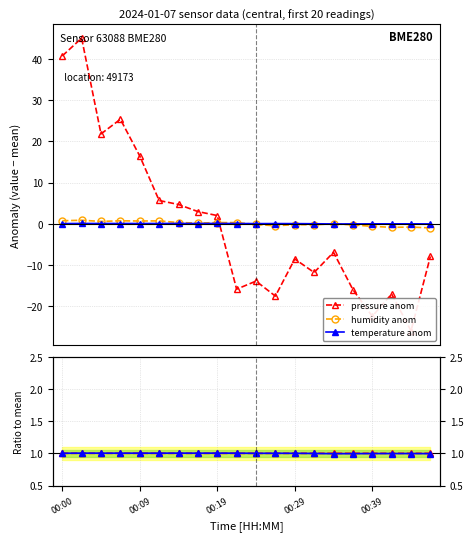

How many interior local valleys does the humidity anom series have?

6